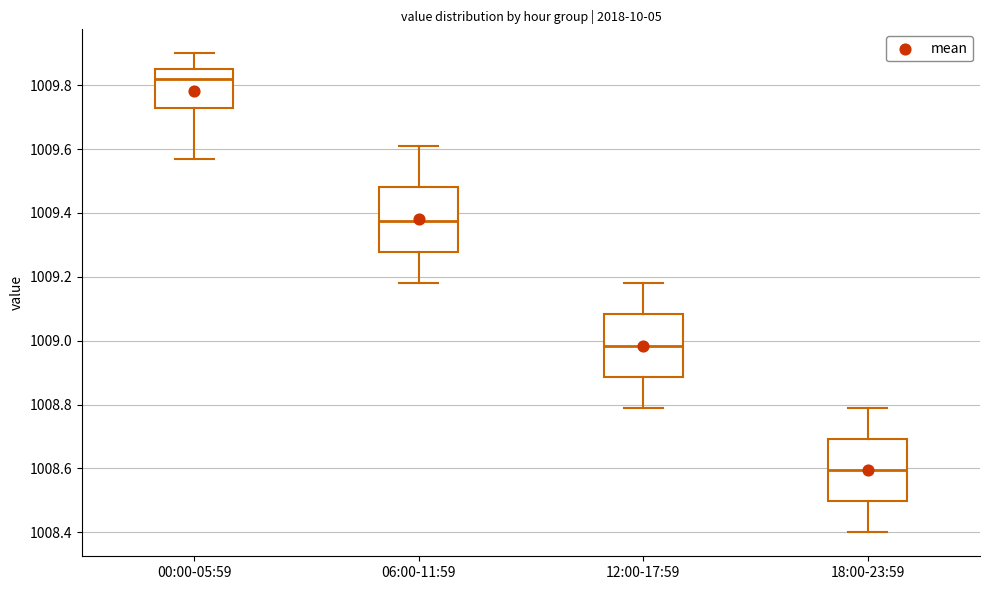

Which box's median line is the lowest?

18:00-23:59